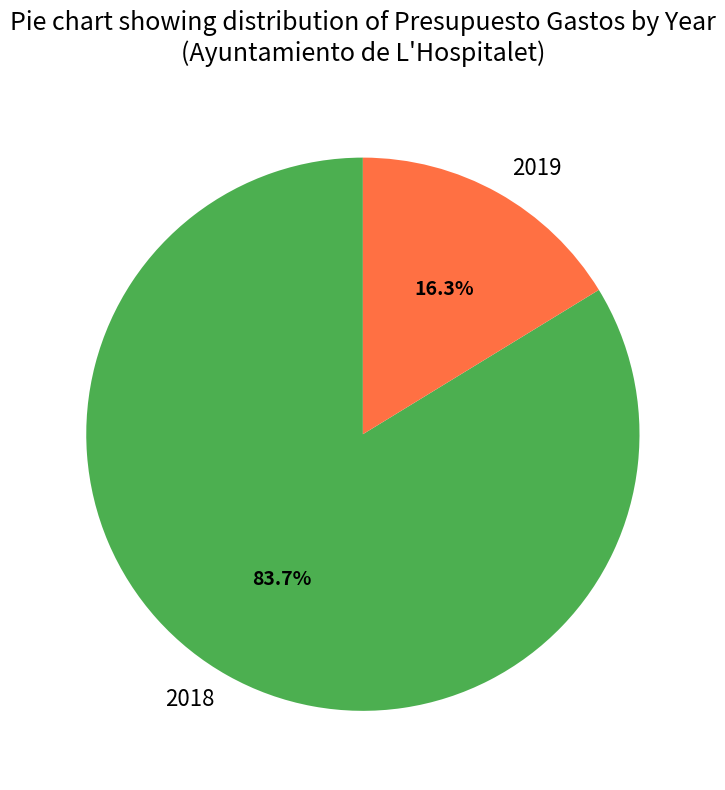

To the nearest percent, what portion does 2018 represent?

84%